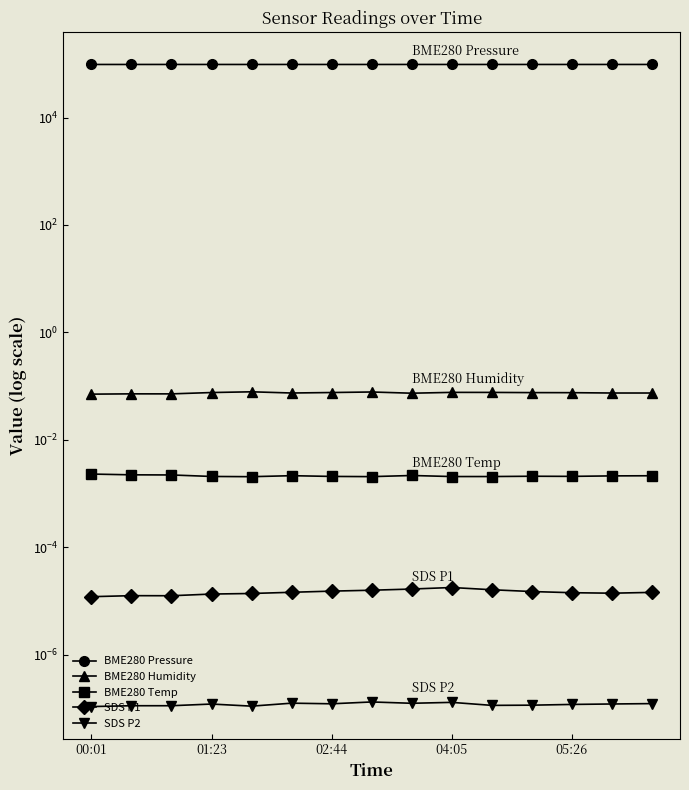

True or false: BME280 Pressure and BME280 Temp intersect in this chart.

False